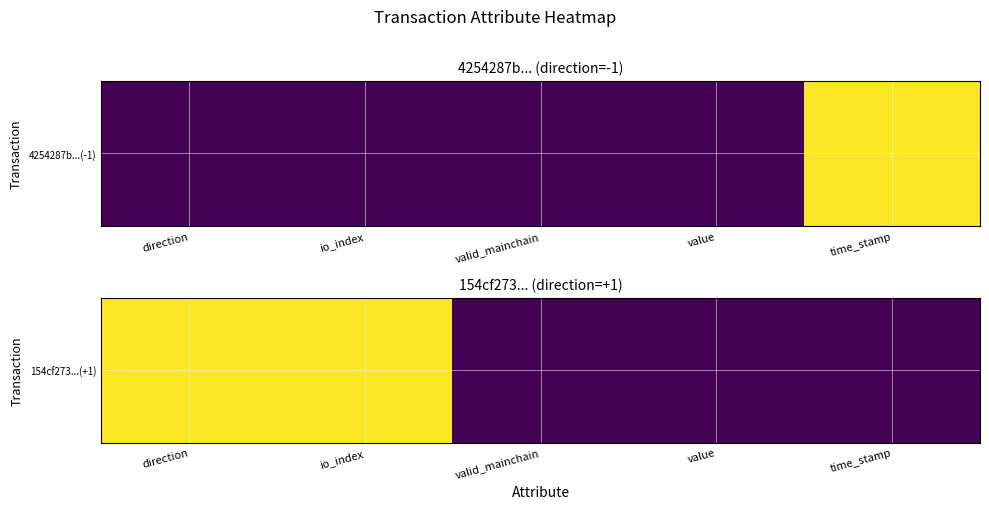

What is the sum of all values?

2